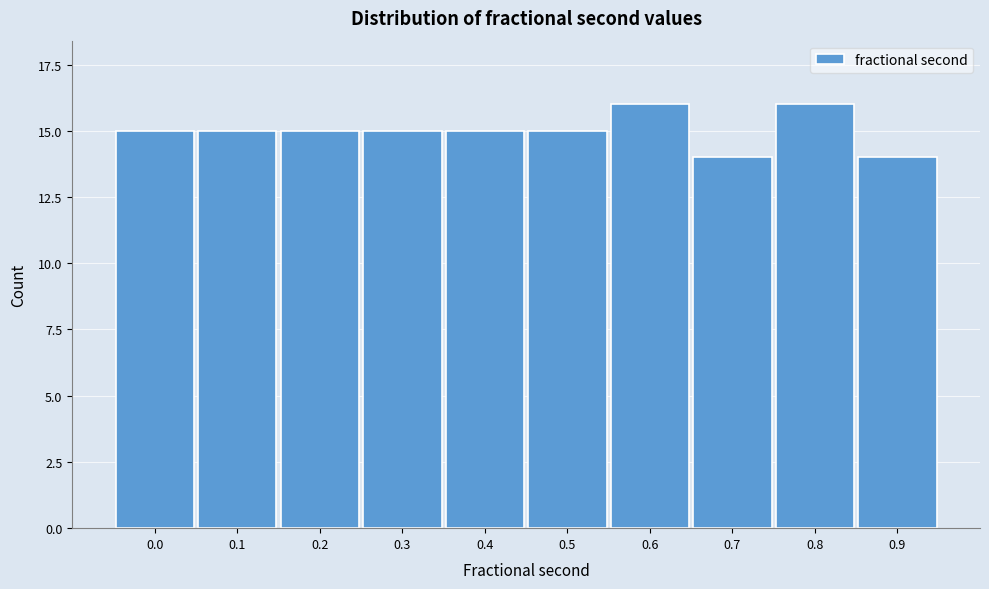

Reading right to left, transcribe all the data shown in this chart.

0.9=14	0.8=16	0.7=14	0.6=16	0.5=15	0.4=15	0.3=15	0.2=15	0.1=15	0.0=15